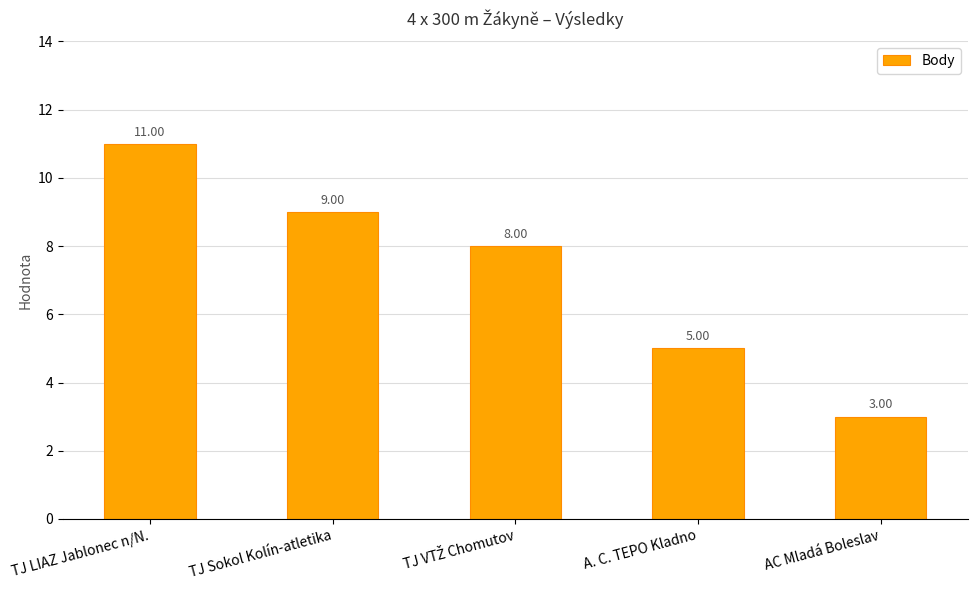

Are the bars horizontal?

No